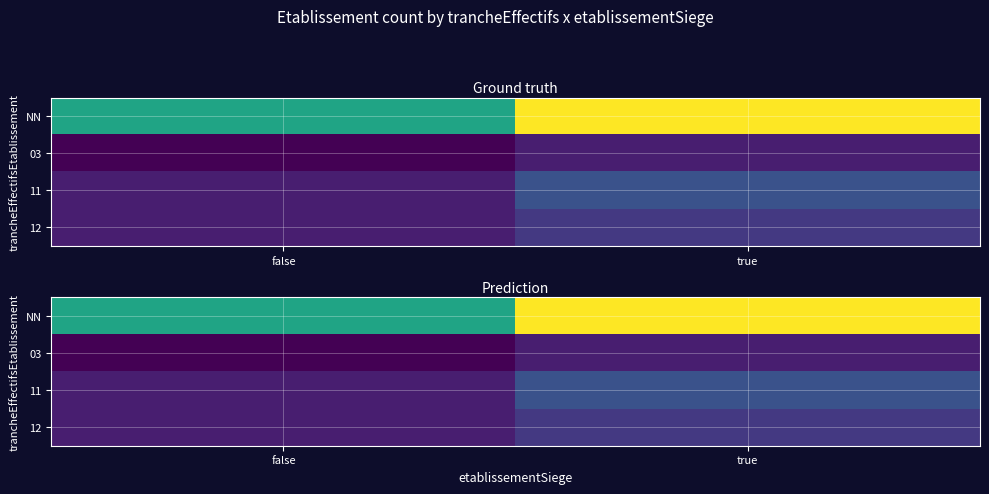

Rank the series at true from lowest to highest value.

03, 12, 11, NN